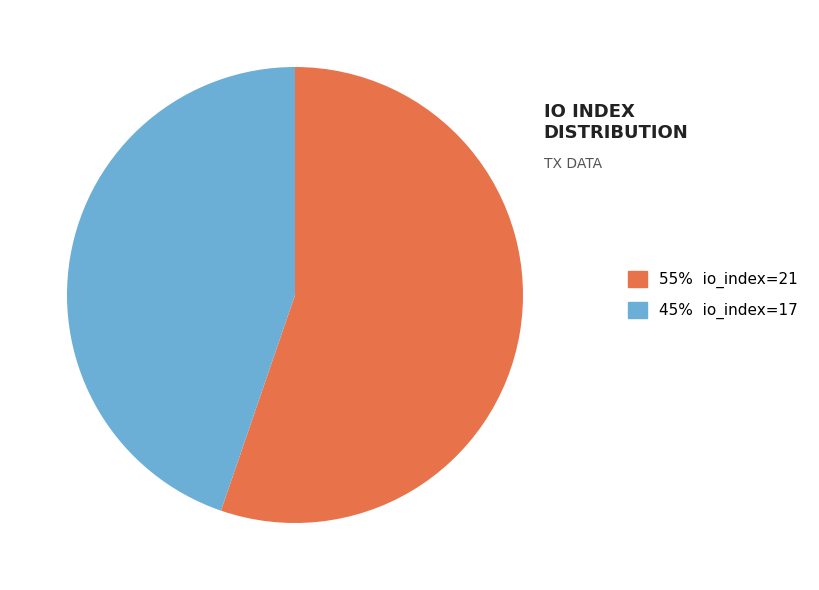

Does any single category account for the majority?

Yes